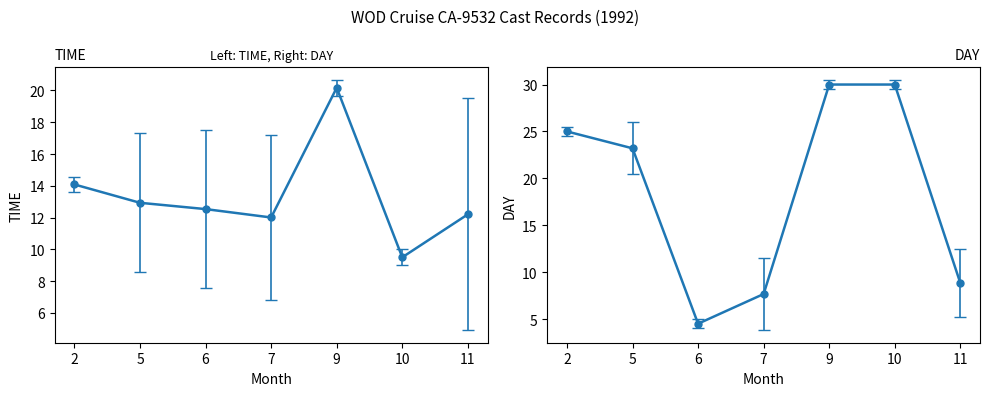

What is the sum of all TIME values?

93.4